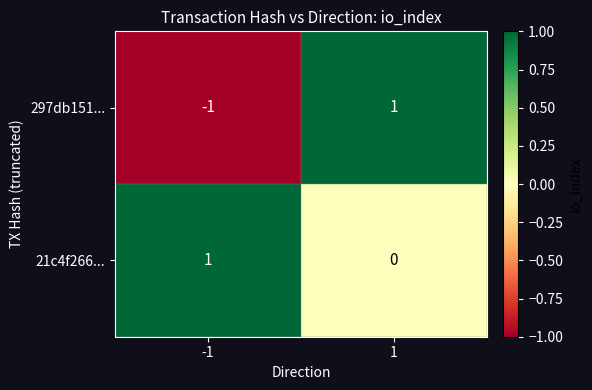

At 1, list the series in order from largest to smallest.

297db151..., 21c4f266...